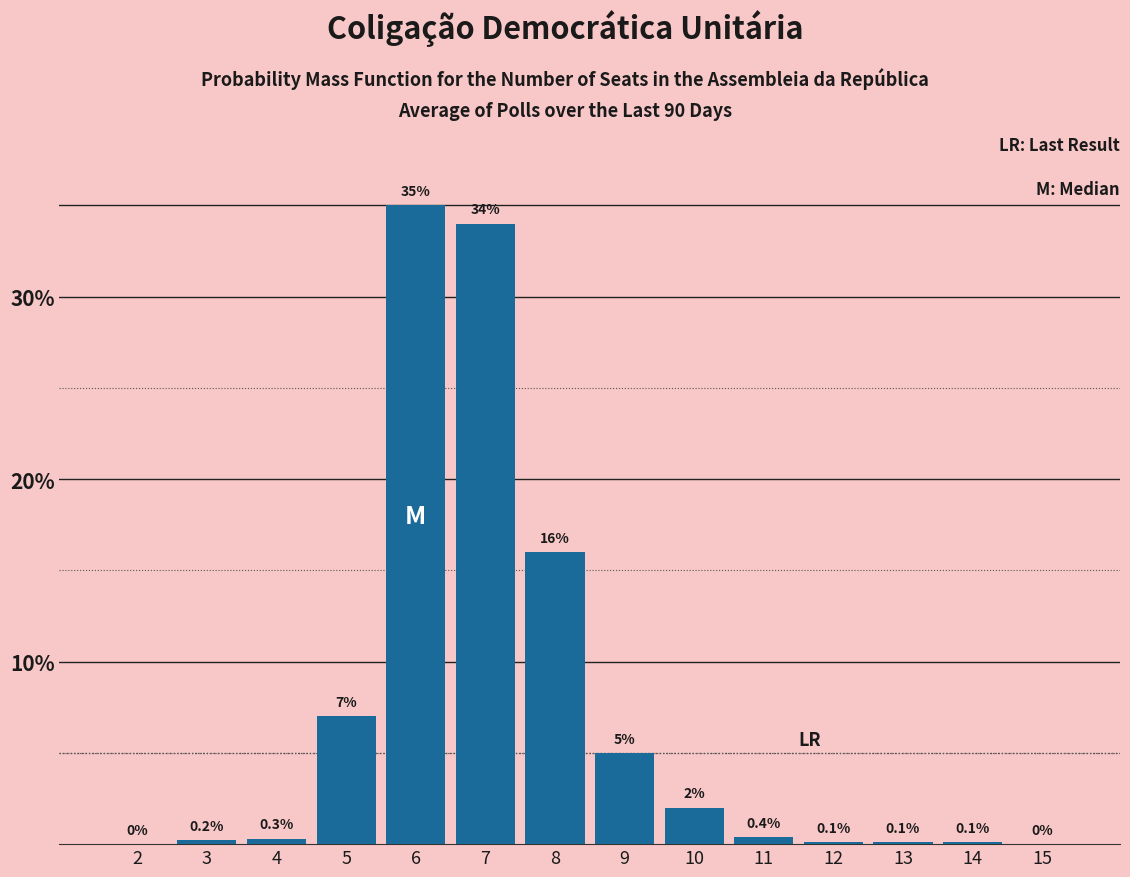

Reading right to left, transcribe all the data shown in this chart.

15=0.0	14=0.1	13=0.1	12=0.1	11=0.4	10=2.0	9=5.0	8=16.0	7=34.0	6=35.0	5=7.0	4=0.3	3=0.2	2=0.0